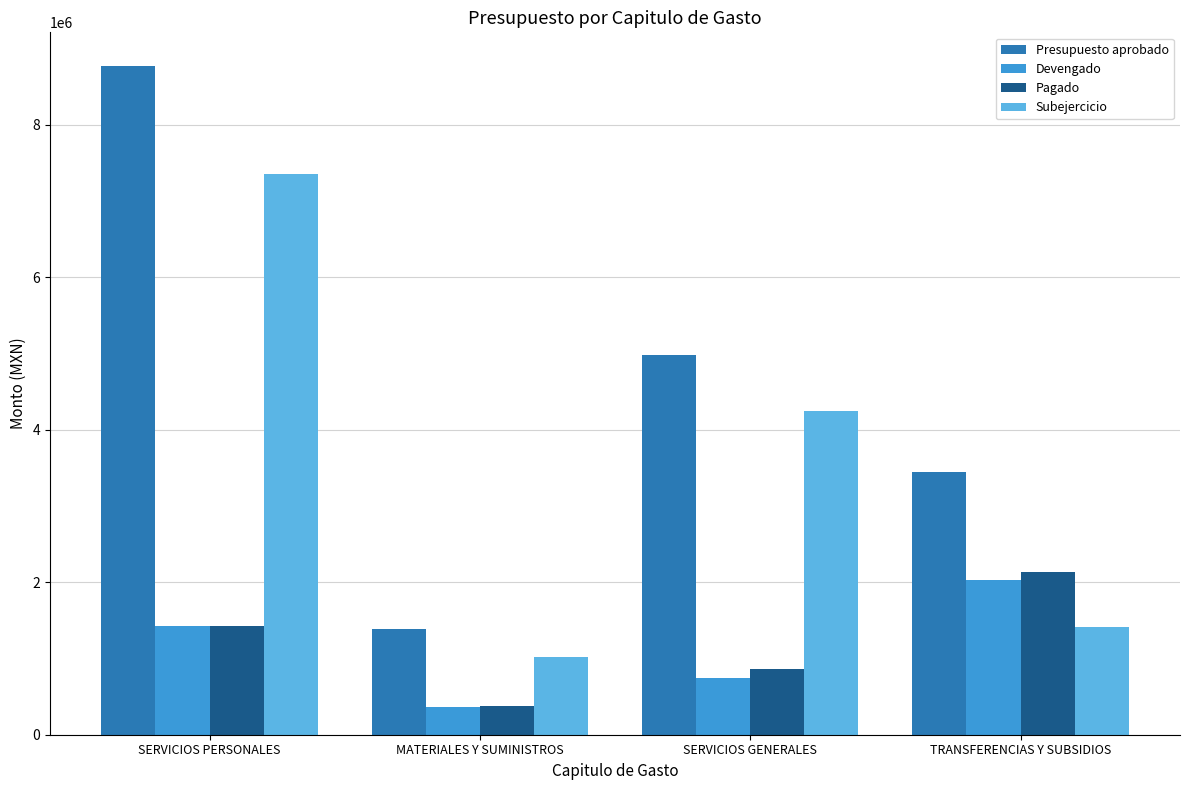

What is the label of the 1st bar from the left?

SERVICIOS PERSONALES